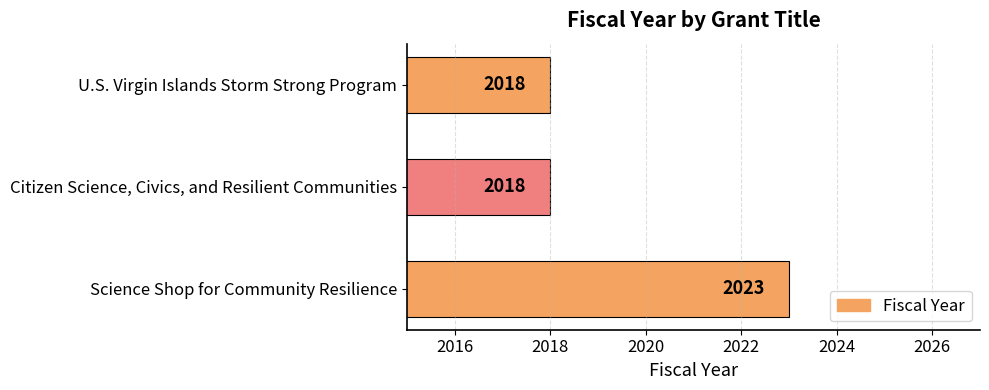

Reading bottom to top, what are all the values shown in this chart?

2023	2018	2018